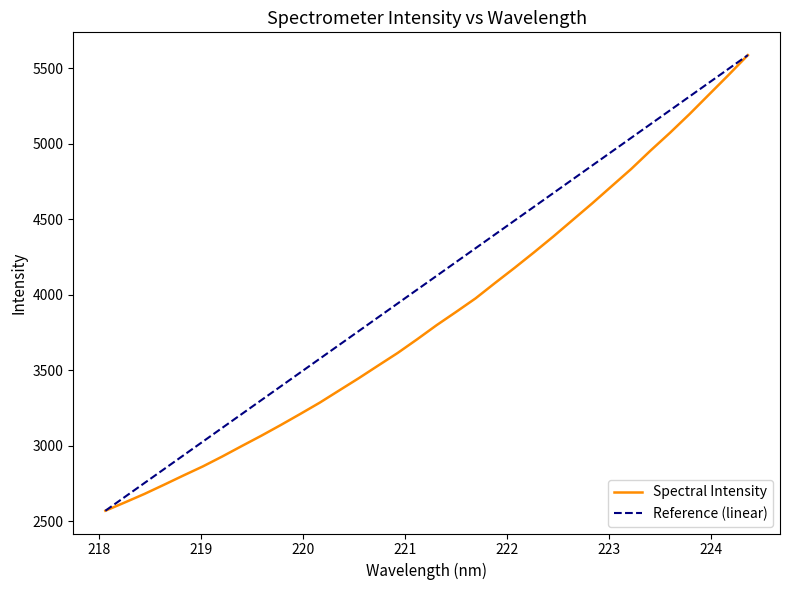

What is the value of the 27th point from the left?

4718.9